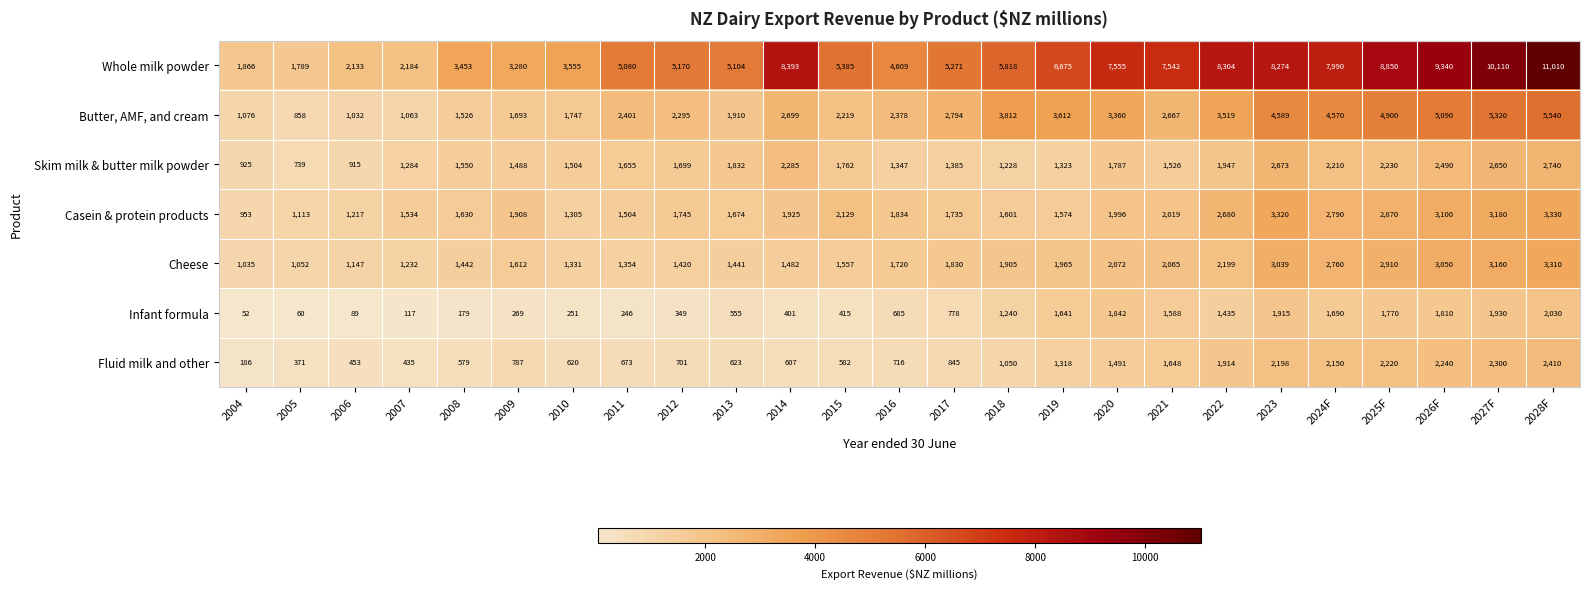

What is the difference between the second highest and minimum values in the Casein & protein products series?

2367